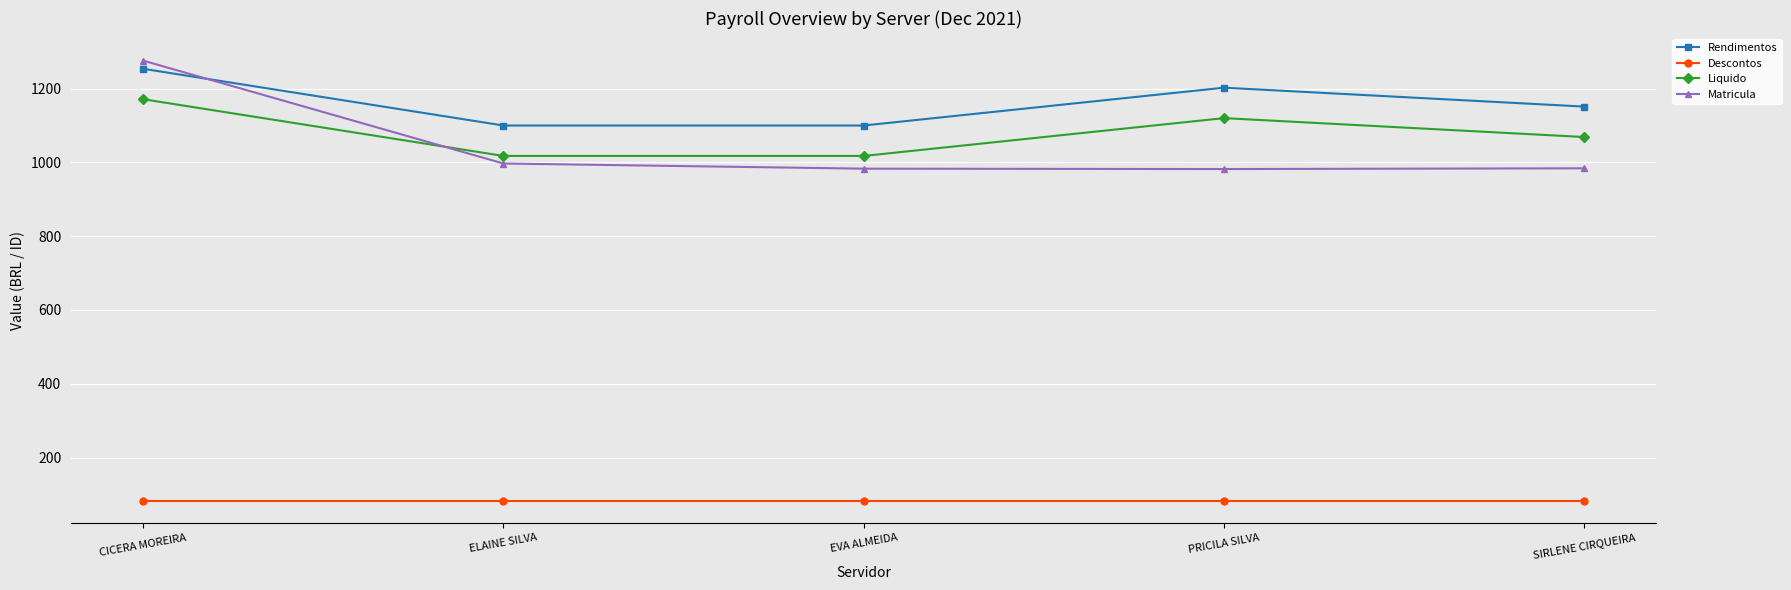

What is the maximum value for Matricula?

1276.0